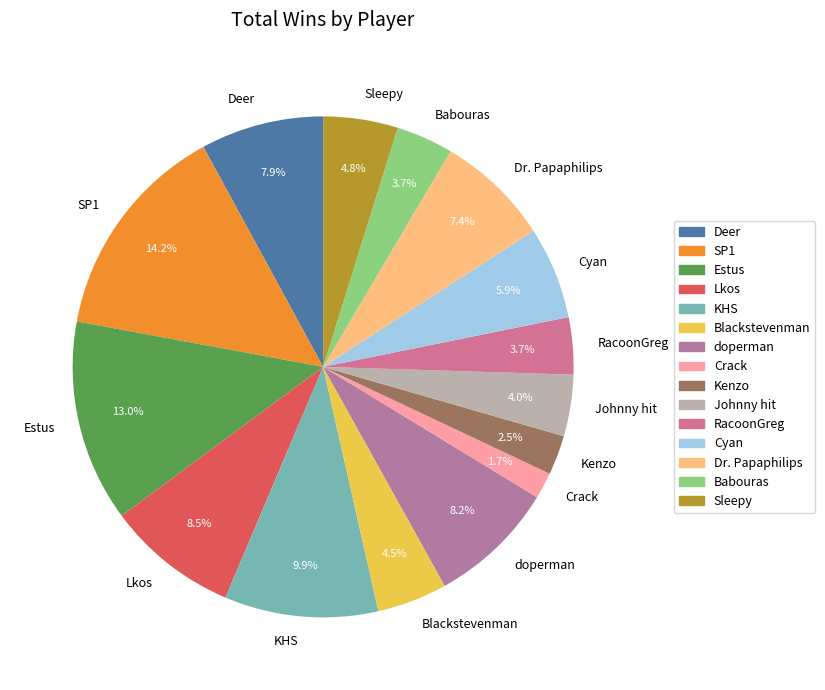

To the nearest percent, what is the combined percentage of RacoonGreg and Dr. Papaphilips?

11%